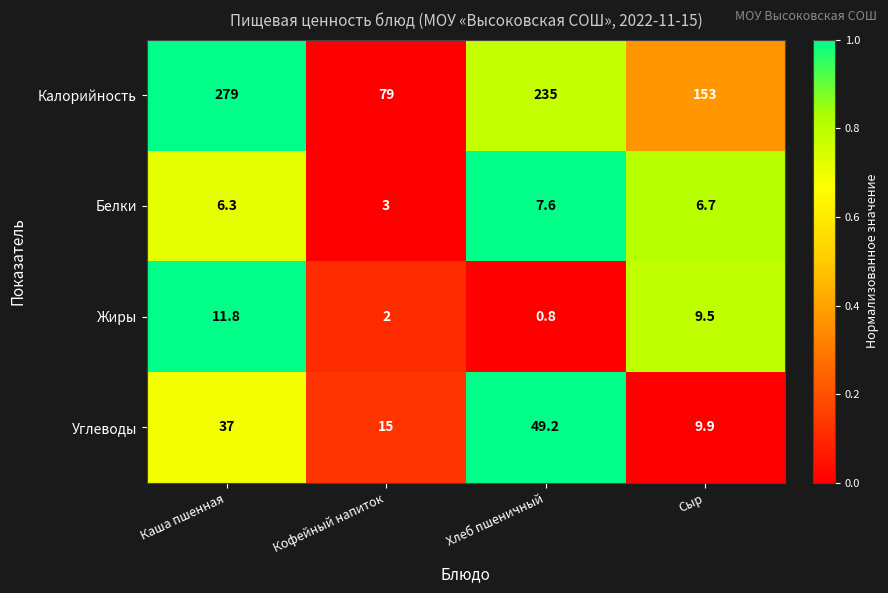

What is the difference between the maximum and minimum values in the Калорийность series?

200.0